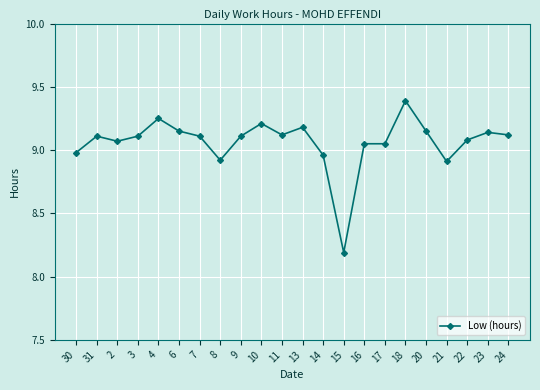

What is the maximum value shown in the chart?

9.4